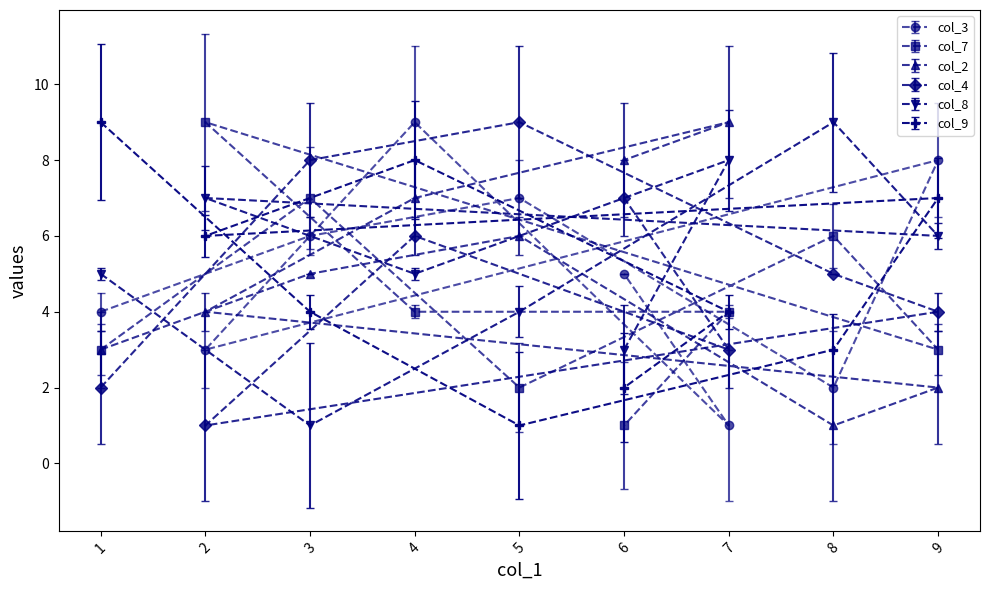

At which category is the sum across all series the highest?

4